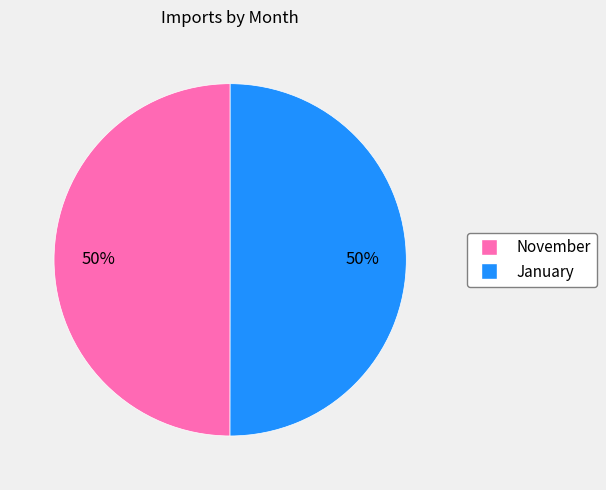

Count the number of slices in the pie.

2